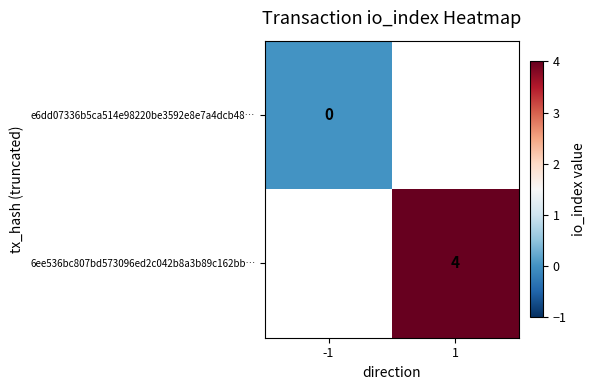

The 6ee536bc807bd573096ed2c042b8a3b89c162bb… series shows 6 at 1. True or false?

False